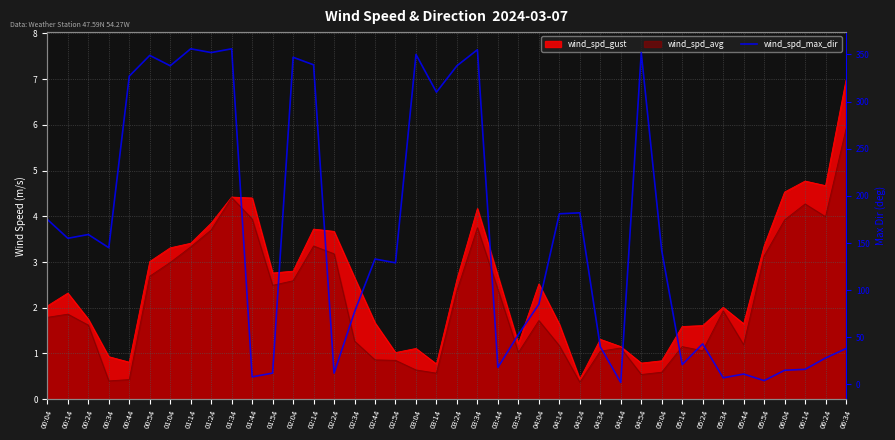

What is the maximum value shown in the chart?

356